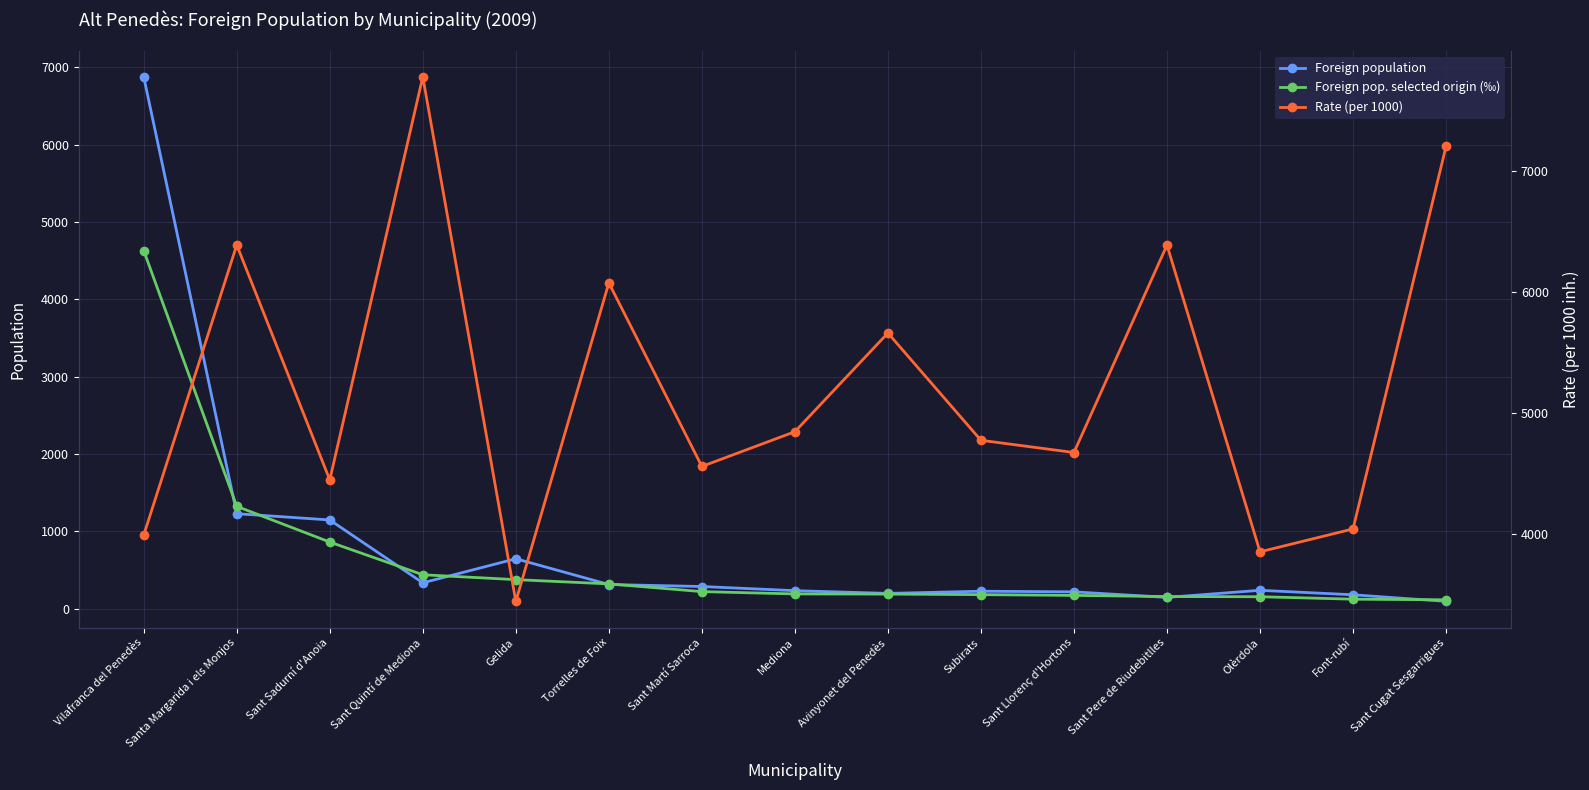

What position from the left is Olèrdola?

13